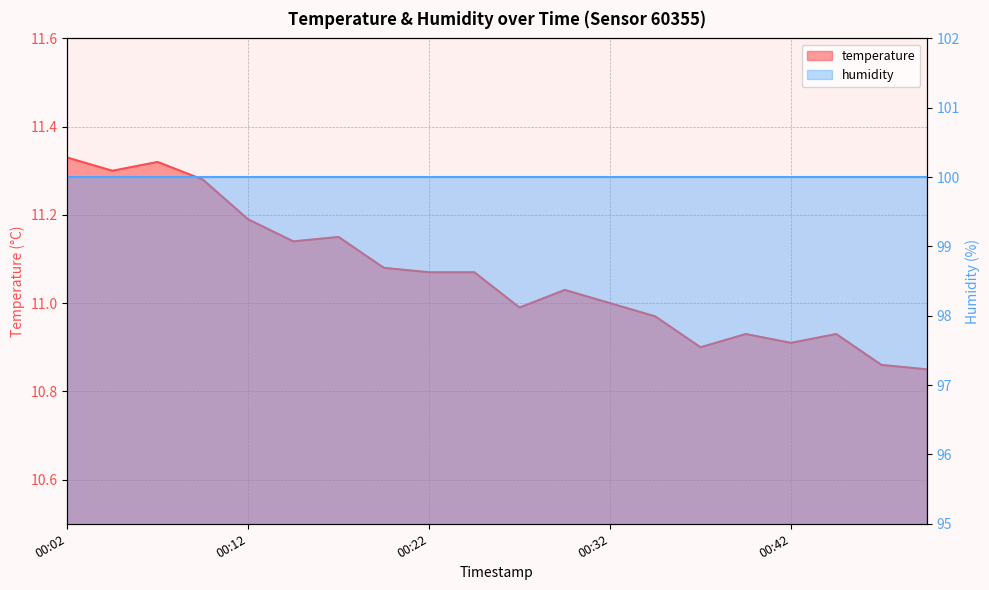

Where does the data first go above 11?

00:02